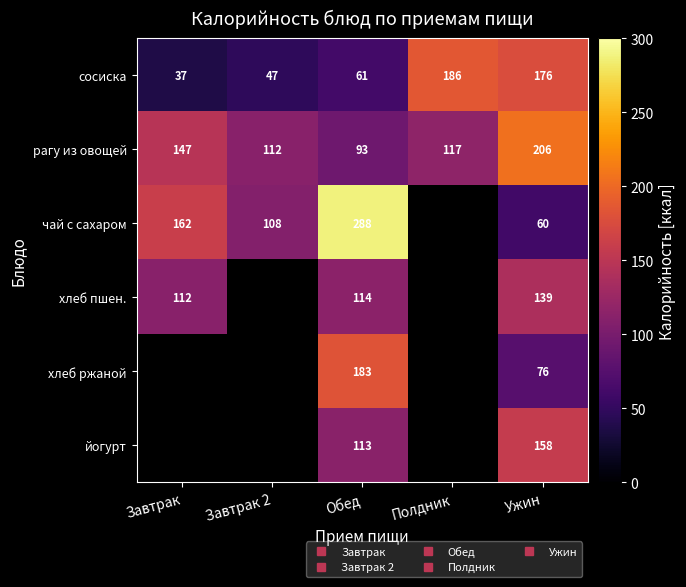

What is the approximate value of чай с сахаром at Завтрак?

161.7